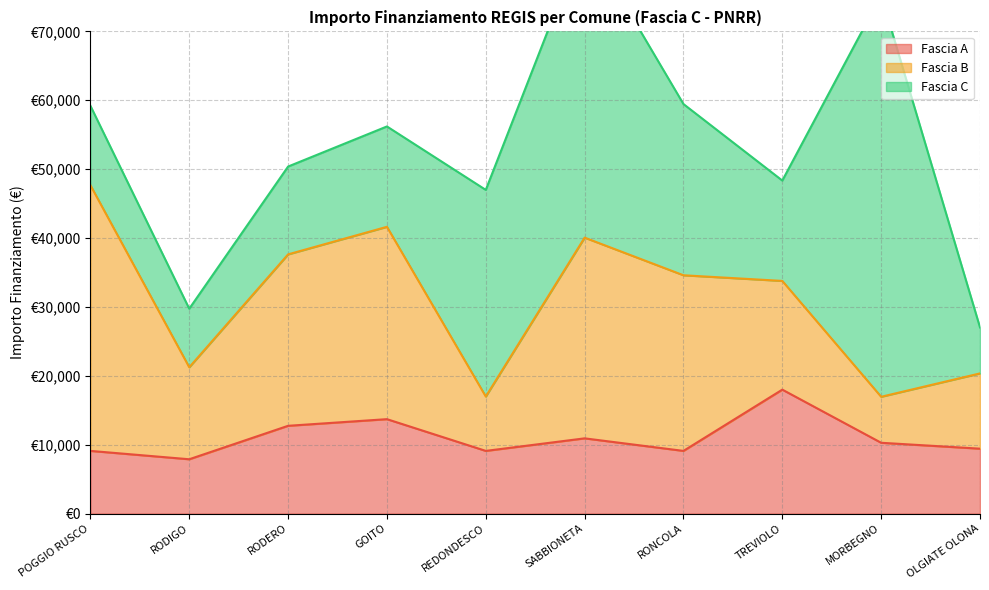

Which series has the largest range (max minus min)?

Fascia C